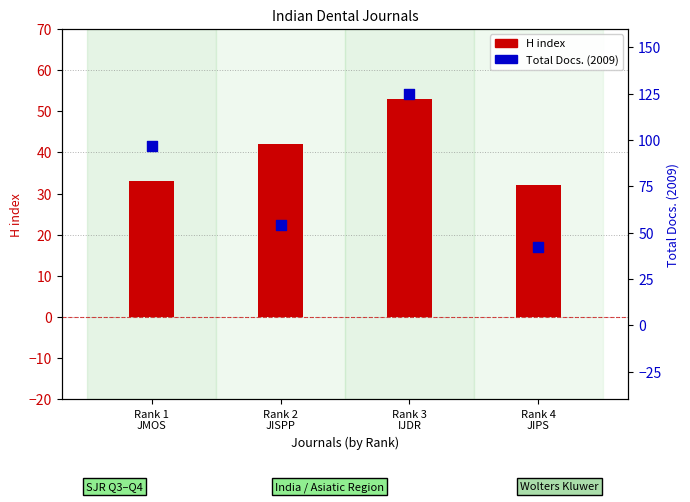

Which series has the largest Y range (max minus min)?

Total Docs. (2009)